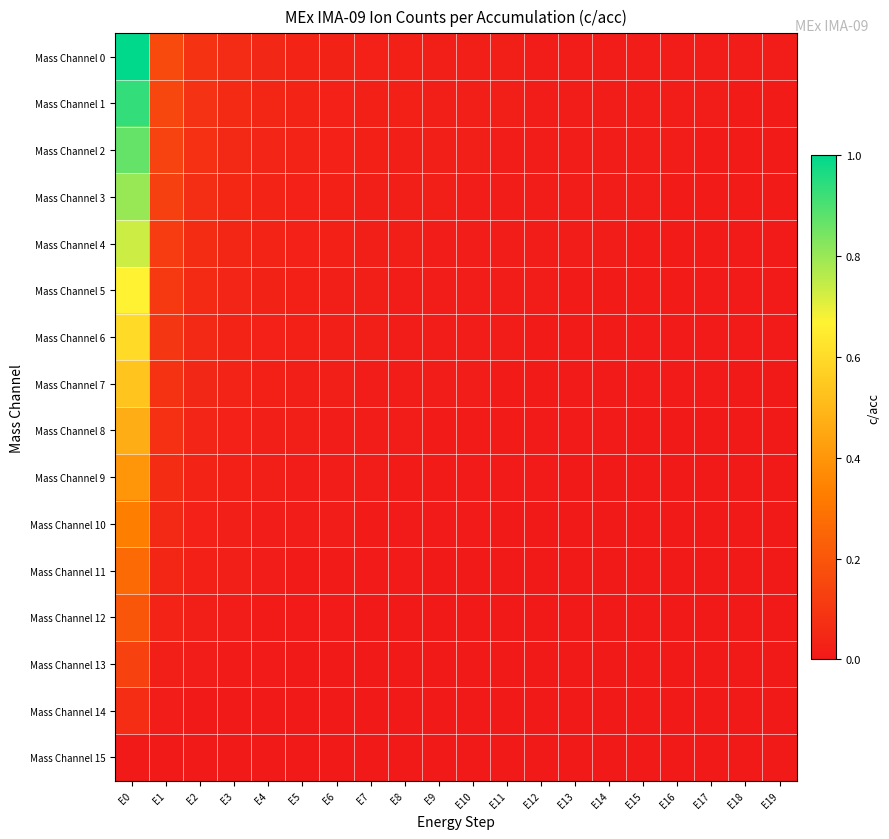

Reading left to right, transcribe all the data shown in this chart.

Mass Channel 0: E0=1.0	E1=0.2	E2=0.1	E3=0.1	E4=0.0	E5=0.0	E6=0.0	E7=0.0	E8=0.0	E9=0.0	E10=0.0	E11=0.0	E12=0.0	E13=0.0	E14=0.0	E15=0.0	E16=0.0	E17=0.0	E18=0.0	E19=0.0
Mass Channel 1: E0=0.9	E1=0.1	E2=0.1	E3=0.1	E4=0.0	E5=0.0	E6=0.0	E7=0.0	E8=0.0	E9=0.0	E10=0.0	E11=0.0	E12=0.0	E13=0.0	E14=0.0	E15=0.0	E16=0.0	E17=0.0	E18=0.0	E19=0.0
Mass Channel 2: E0=0.9	E1=0.1	E2=0.1	E3=0.1	E4=0.0	E5=0.0	E6=0.0	E7=0.0	E8=0.0	E9=0.0	E10=0.0	E11=0.0	E12=0.0	E13=0.0	E14=0.0	E15=0.0	E16=0.0	E17=0.0	E18=0.0	E19=0.0
Mass Channel 3: E0=0.8	E1=0.1	E2=0.1	E3=0.0	E4=0.0	E5=0.0	E6=0.0	E7=0.0	E8=0.0	E9=0.0	E10=0.0	E11=0.0	E12=0.0	E13=0.0	E14=0.0	E15=0.0	E16=0.0	E17=0.0	E18=0.0	E19=0.0
Mass Channel 4: E0=0.7	E1=0.1	E2=0.1	E3=0.0	E4=0.0	E5=0.0	E6=0.0	E7=0.0	E8=0.0	E9=0.0	E10=0.0	E11=0.0	E12=0.0	E13=0.0	E14=0.0	E15=0.0	E16=0.0	E17=0.0	E18=0.0	E19=0.0
Mass Channel 5: E0=0.7	E1=0.1	E2=0.1	E3=0.0	E4=0.0	E5=0.0	E6=0.0	E7=0.0	E8=0.0	E9=0.0	E10=0.0	E11=0.0	E12=0.0	E13=0.0	E14=0.0	E15=0.0	E16=0.0	E17=0.0	E18=0.0	E19=0.0
Mass Channel 6: E0=0.6	E1=0.1	E2=0.1	E3=0.0	E4=0.0	E5=0.0	E6=0.0	E7=0.0	E8=0.0	E9=0.0	E10=0.0	E11=0.0	E12=0.0	E13=0.0	E14=0.0	E15=0.0	E16=0.0	E17=0.0	E18=0.0	E19=0.0
Mass Channel 7: E0=0.5	E1=0.1	E2=0.0	E3=0.0	E4=0.0	E5=0.0	E6=0.0	E7=0.0	E8=0.0	E9=0.0	E10=0.0	E11=0.0	E12=0.0	E13=0.0	E14=0.0	E15=0.0	E16=0.0	E17=0.0	E18=0.0	E19=0.0
Mass Channel 8: E0=0.5	E1=0.1	E2=0.0	E3=0.0	E4=0.0	E5=0.0	E6=0.0	E7=0.0	E8=0.0	E9=0.0	E10=0.0	E11=0.0	E12=0.0	E13=0.0	E14=0.0	E15=0.0	E16=0.0	E17=0.0	E18=0.0	E19=0.0
Mass Channel 9: E0=0.4	E1=0.1	E2=0.0	E3=0.0	E4=0.0	E5=0.0	E6=0.0	E7=0.0	E8=0.0	E9=0.0	E10=0.0	E11=0.0	E12=0.0	E13=0.0	E14=0.0	E15=0.0	E16=0.0	E17=0.0	E18=0.0	E19=0.0
Mass Channel 10: E0=0.3	E1=0.1	E2=0.0	E3=0.0	E4=0.0	E5=0.0	E6=0.0	E7=0.0	E8=0.0	E9=0.0	E10=0.0	E11=0.0	E12=0.0	E13=0.0	E14=0.0	E15=0.0	E16=0.0	E17=0.0	E18=0.0	E19=0.0
Mass Channel 11: E0=0.3	E1=0.0	E2=0.0	E3=0.0	E4=0.0	E5=0.0	E6=0.0	E7=0.0	E8=0.0	E9=0.0	E10=0.0	E11=0.0	E12=0.0	E13=0.0	E14=0.0	E15=0.0	E16=0.0	E17=0.0	E18=0.0	E19=0.0
Mass Channel 12: E0=0.2	E1=0.0	E2=0.0	E3=0.0	E4=0.0	E5=0.0	E6=0.0	E7=0.0	E8=0.0	E9=0.0	E10=0.0	E11=0.0	E12=0.0	E13=0.0	E14=0.0	E15=0.0	E16=0.0	E17=0.0	E18=0.0	E19=0.0
Mass Channel 13: E0=0.1	E1=0.0	E2=0.0	E3=0.0	E4=0.0	E5=0.0	E6=0.0	E7=0.0	E8=0.0	E9=0.0	E10=0.0	E11=0.0	E12=0.0	E13=0.0	E14=0.0	E15=0.0	E16=0.0	E17=0.0	E18=0.0	E19=0.0
Mass Channel 14: E0=0.1	E1=0.0	E2=0.0	E3=0.0	E4=0.0	E5=0.0	E6=0.0	E7=0.0	E8=0.0	E9=0.0	E10=0.0	E11=0.0	E12=0.0	E13=0.0	E14=0.0	E15=0.0	E16=0.0	E17=0.0	E18=0.0	E19=0.0
Mass Channel 15: E0=0.0	E1=0.0	E2=0.0	E3=0.0	E4=0.0	E5=0.0	E6=0.0	E7=0.0	E8=0.0	E9=0.0	E10=0.0	E11=0.0	E12=0.0	E13=0.0	E14=0.0	E15=0.0	E16=0.0	E17=0.0	E18=0.0	E19=0.0